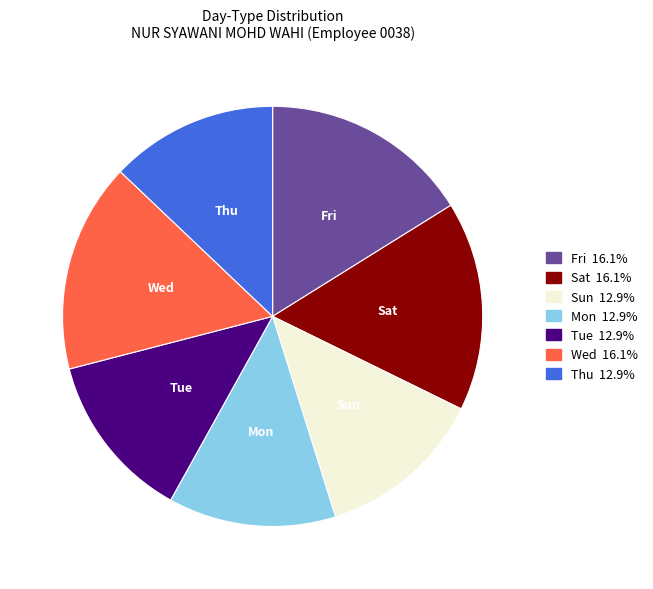

Is Sun the majority of the pie?

No